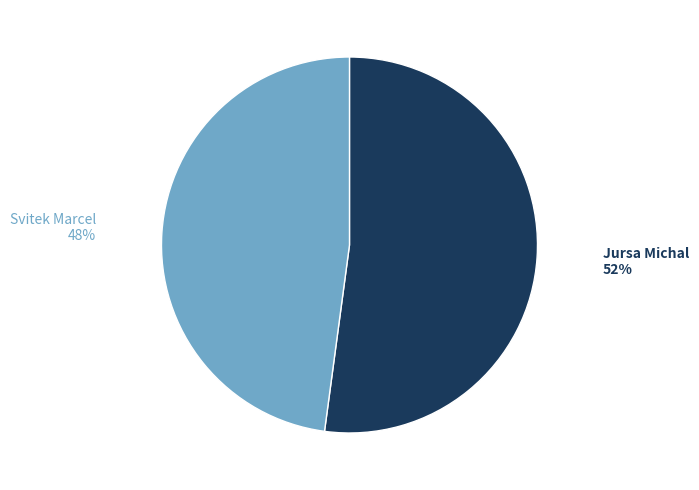

Does any single category account for the majority?

Yes